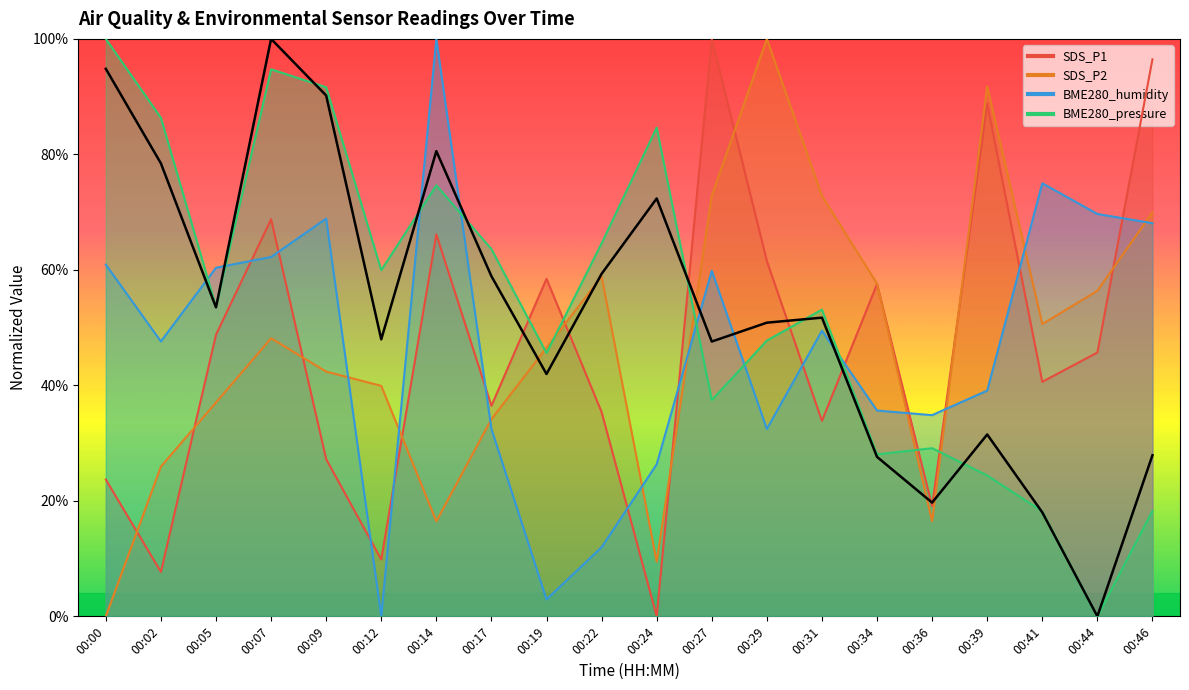

How many values in SDS_P2 are above zero?

19